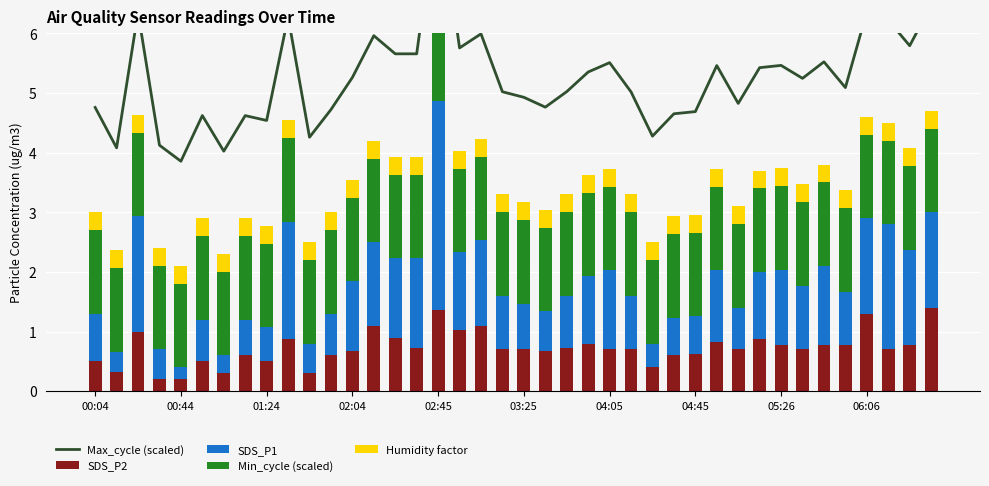

What is the total value across all series at 18?

10.2